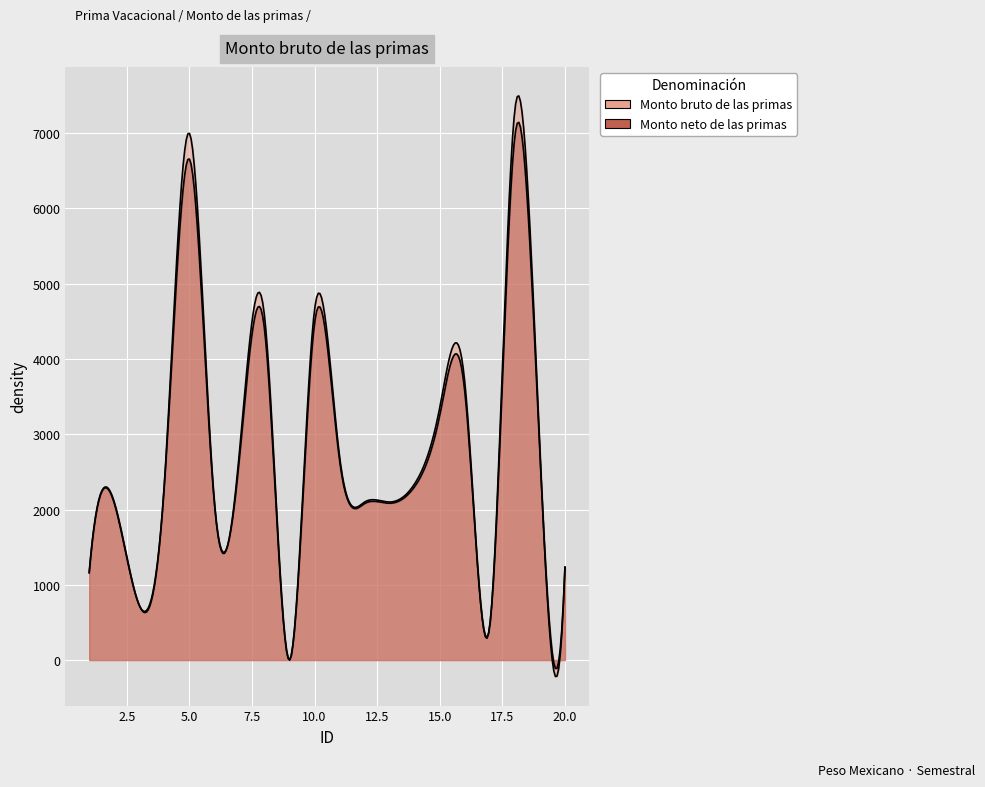

What is the greatest value displayed?

7312.9